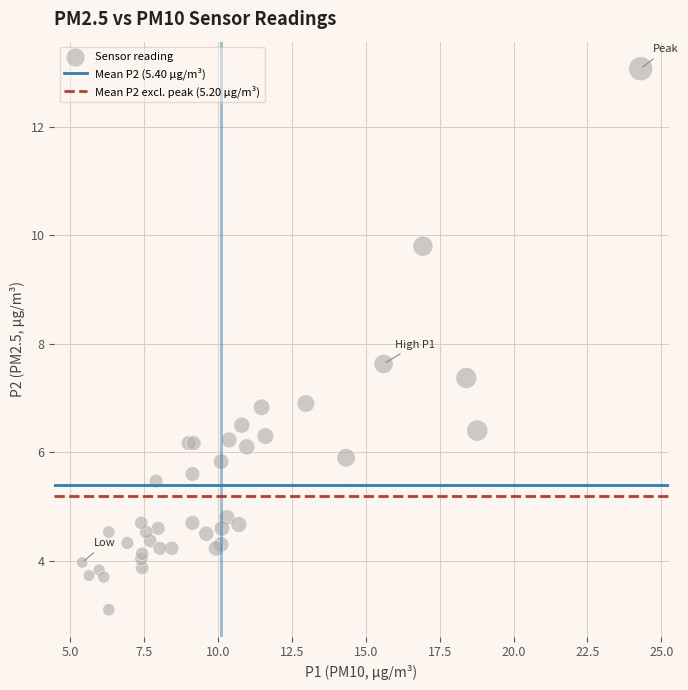

What Y value in the scatter plot is closest to 8?

7.6